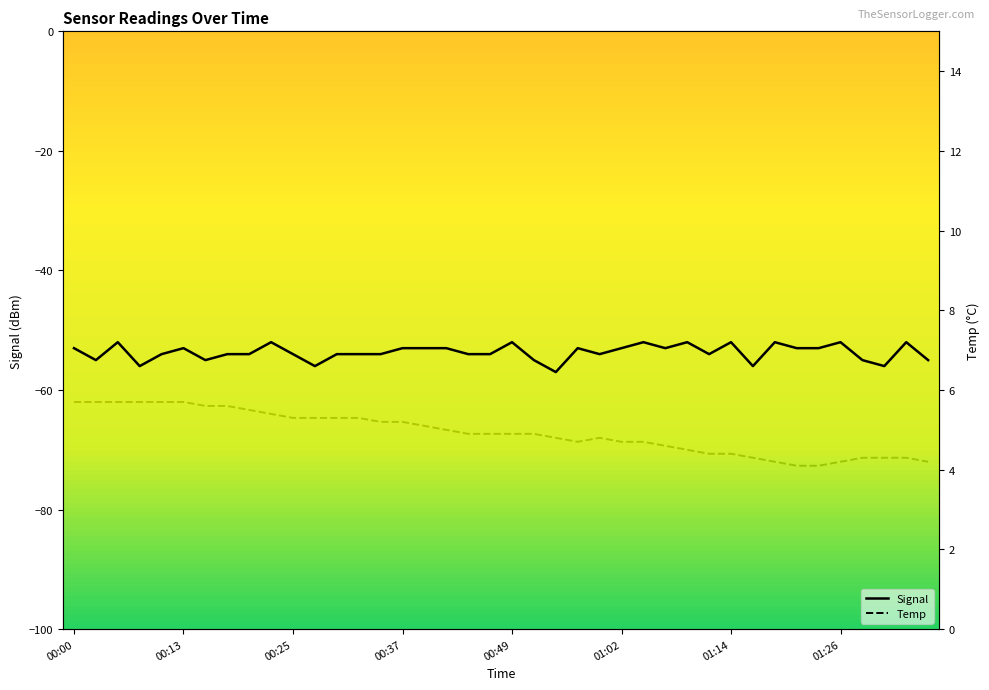

At which category does Signal reach its first local valley?

00:03